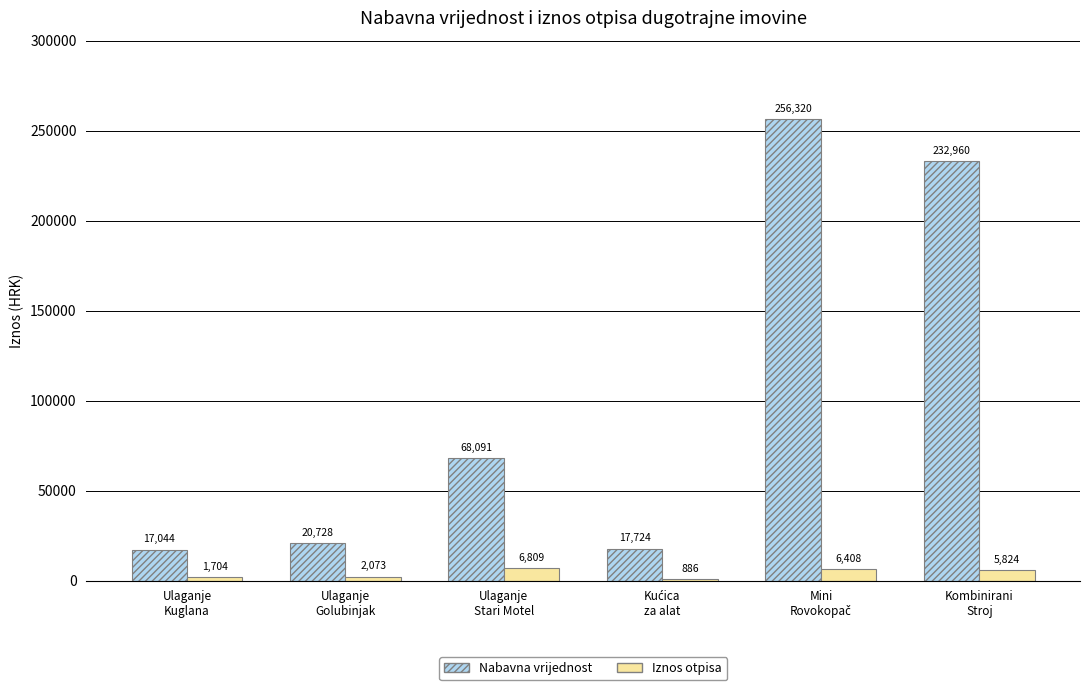

Which series has the largest total across all categories?

Nabavna vrijednost